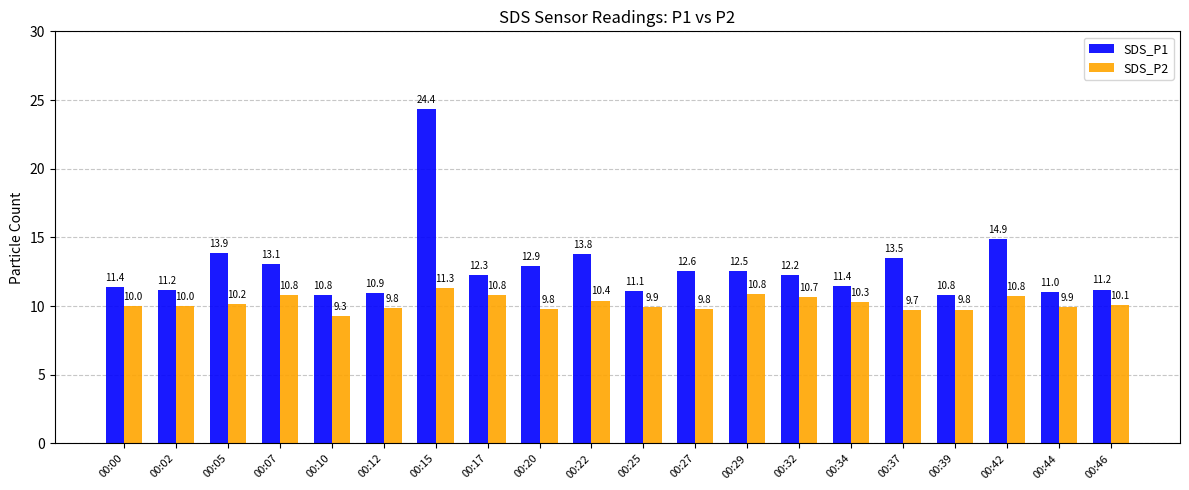

The value of SDS_P2 at 00:00 is 13.4. True or false?

False